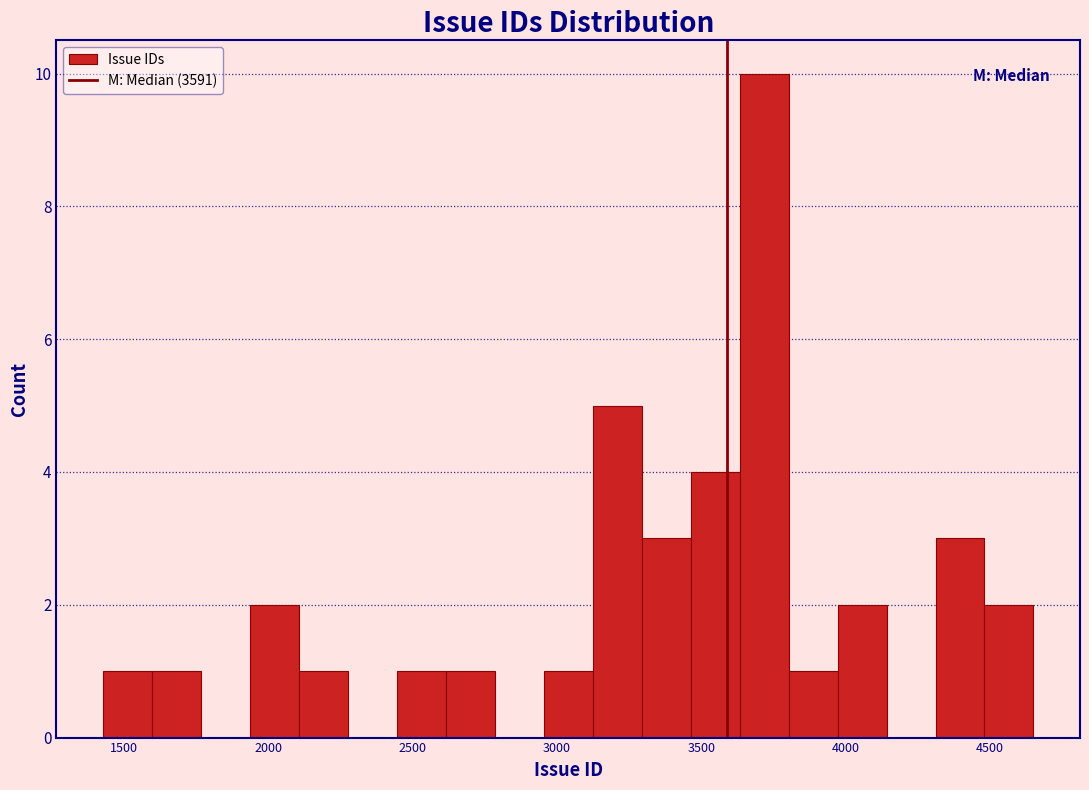

Around what value on the x-axis is the tallest bar? Give the approximate position of its centre, as read against the axis.

3700